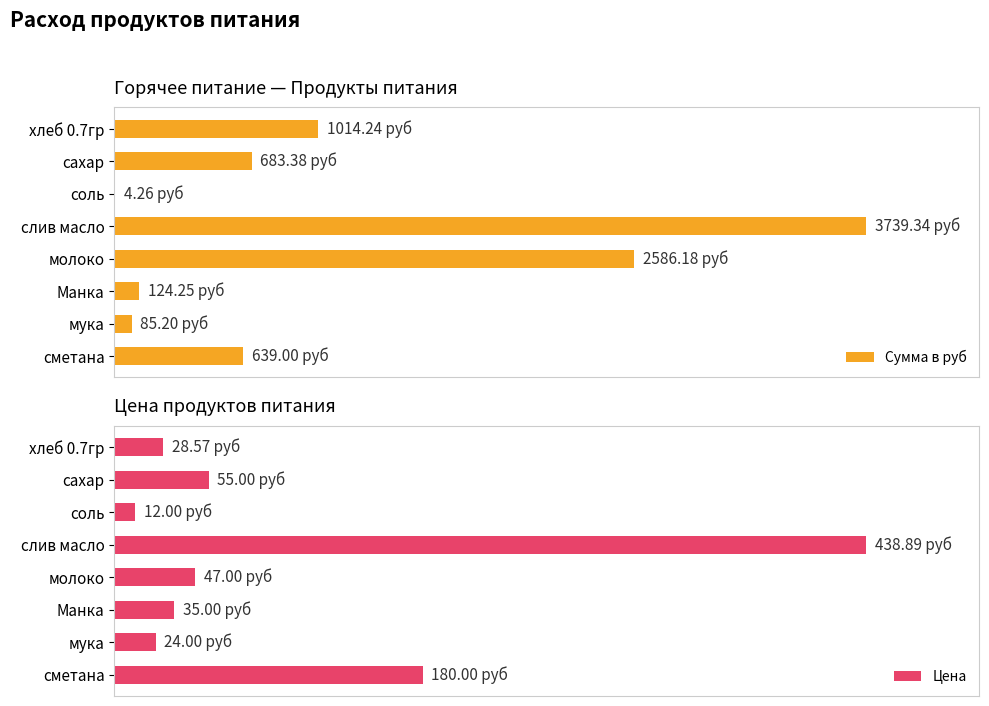

What is the difference between the maximum and minimum values in the Цена series?

426.9